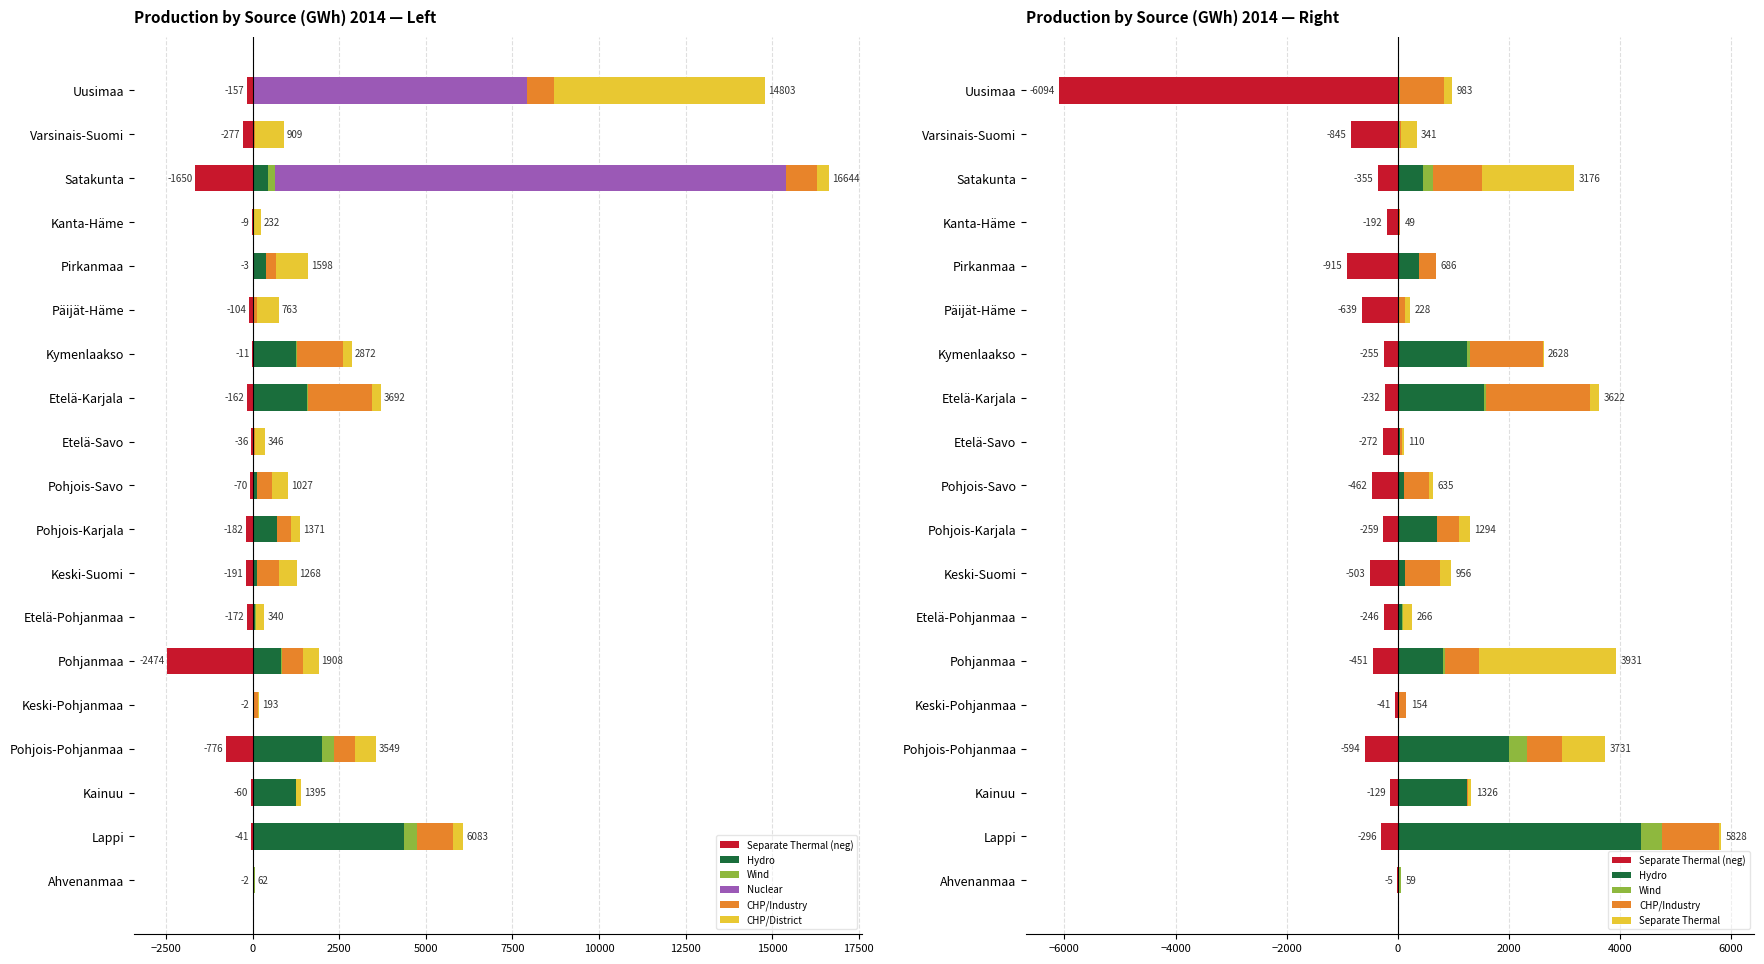

Reading right to left, list all the values displayed in this chart.

Hydro: Ahvenanmaa=0	Lappi=4384	Kainuu=1248	Pohjois-Pohjanmaa=1996	Keski-Pohjanmaa=10	Pohjanmaa=822	Etelä-Pohjanmaa=82	Keski-Suomi=130	Pohjois-Karjala=715	Pohjois-Savo=115	Etelä-Savo=48	Etelä-Karjala=1560	Kymenlaakso=1243	Päijät-Häme=1	Pirkanmaa=388	Kanta-Häme=2	Satakunta=453	Varsinais-Suomi=15	Uusimaa=28
Wind: Ahvenanmaa=57	Lappi=368	Kainuu=0	Pohjois-Pohjanmaa=340	Keski-Pohjanmaa=4	Pohjanmaa=27	Etelä-Pohjanmaa=12	Keski-Suomi=6	Pohjois-Karjala=0	Pohjois-Savo=0	Etelä-Savo=0	Etelä-Karjala=32	Kymenlaakso=51	Päijät-Häme=0	Pirkanmaa=0	Kanta-Häme=0	Satakunta=179	Varsinais-Suomi=22	Uusimaa=10
Nuclear: Ahvenanmaa=0	Lappi=0	Kainuu=0	Pohjois-Pohjanmaa=0	Keski-Pohjanmaa=0	Pohjanmaa=0	Etelä-Pohjanmaa=0	Keski-Suomi=0	Pohjois-Karjala=0	Pohjois-Savo=0	Etelä-Savo=0	Etelä-Karjala=0	Kymenlaakso=0	Päijät-Häme=0	Pirkanmaa=0	Kanta-Häme=0	Satakunta=14763	Varsinais-Suomi=0	Uusimaa=7883
CHP/Industry: Ahvenanmaa=0	Lappi=1035	Kainuu=18	Pohjois-Pohjanmaa=619	Keski-Pohjanmaa=138	Pohjanmaa=608	Etelä-Pohjanmaa=0	Keski-Suomi=629	Pohjois-Karjala=397	Pohjois-Savo=450	Etelä-Savo=26	Etelä-Karjala=1868	Kymenlaakso=1323	Päijät-Häme=123	Pirkanmaa=295	Kanta-Häme=38	Satakunta=894	Varsinais-Suomi=27	Uusimaa=788
CHP/District: Ahvenanmaa=5	Lappi=296	Kainuu=129	Pohjois-Pohjanmaa=594	Keski-Pohjanmaa=41	Pohjanmaa=451	Etelä-Pohjanmaa=246	Keski-Suomi=503	Pohjois-Karjala=259	Pohjois-Savo=462	Etelä-Savo=272	Etelä-Karjala=232	Kymenlaakso=255	Päijät-Häme=639	Pirkanmaa=915	Kanta-Häme=192	Satakunta=355	Varsinais-Suomi=845	Uusimaa=6094
Separate Thermal: Ahvenanmaa=-2	Lappi=-41	Kainuu=-60	Pohjois-Pohjanmaa=-776	Keski-Pohjanmaa=-2	Pohjanmaa=-2474	Etelä-Pohjanmaa=-172	Keski-Suomi=-191	Pohjois-Karjala=-182	Pohjois-Savo=-70	Etelä-Savo=-36	Etelä-Karjala=-162	Kymenlaakso=-11	Päijät-Häme=-104	Pirkanmaa=-3	Kanta-Häme=-9	Satakunta=-1650	Varsinais-Suomi=-277	Uusimaa=-157